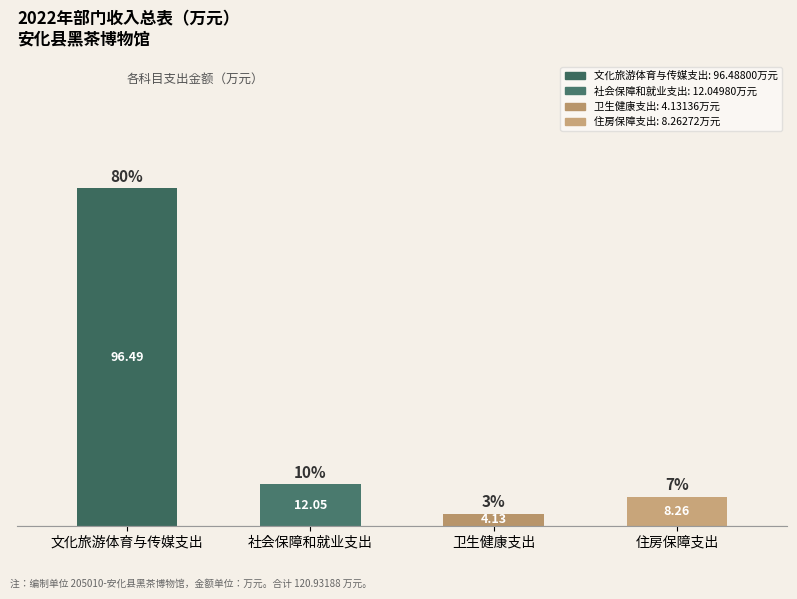

What is the change in value from 文化旅游体育与传媒支出 to 社会保障和就业支出?

-70